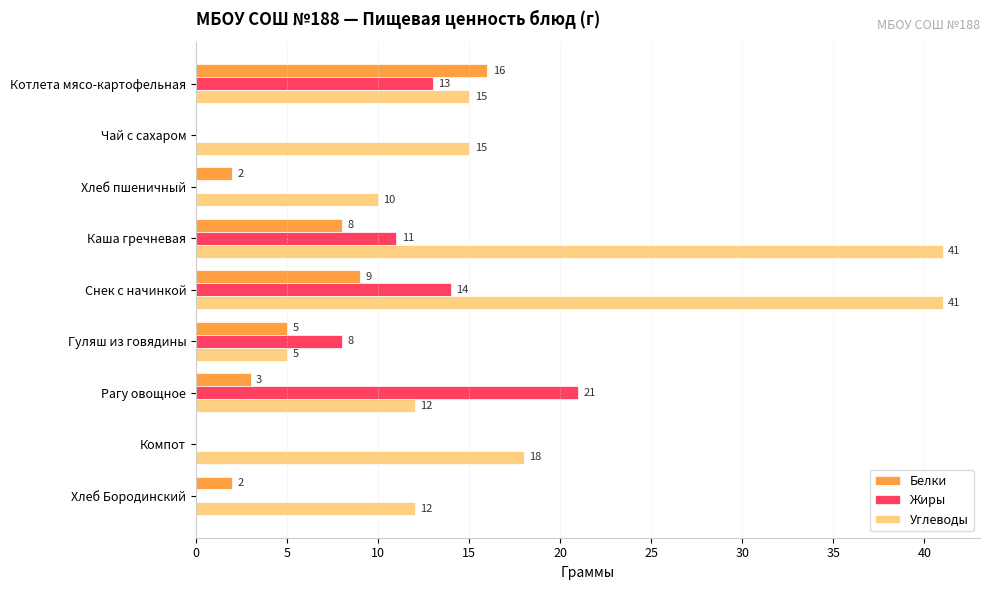

Which series has the largest total across all categories?

Углеводы